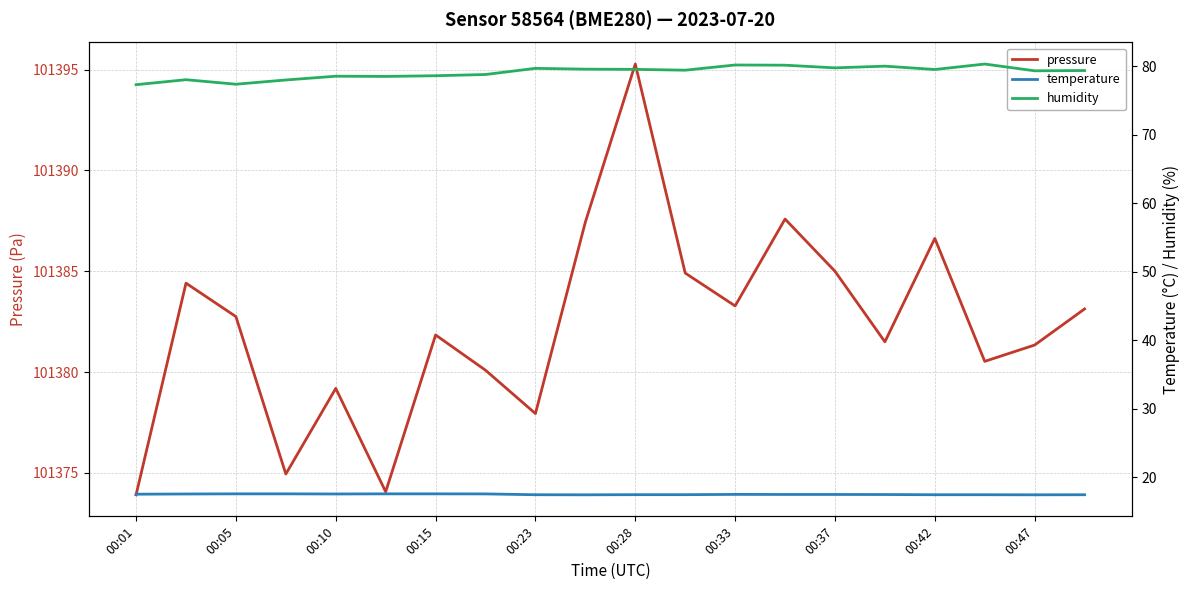

Count the number of categories in the chart.

20